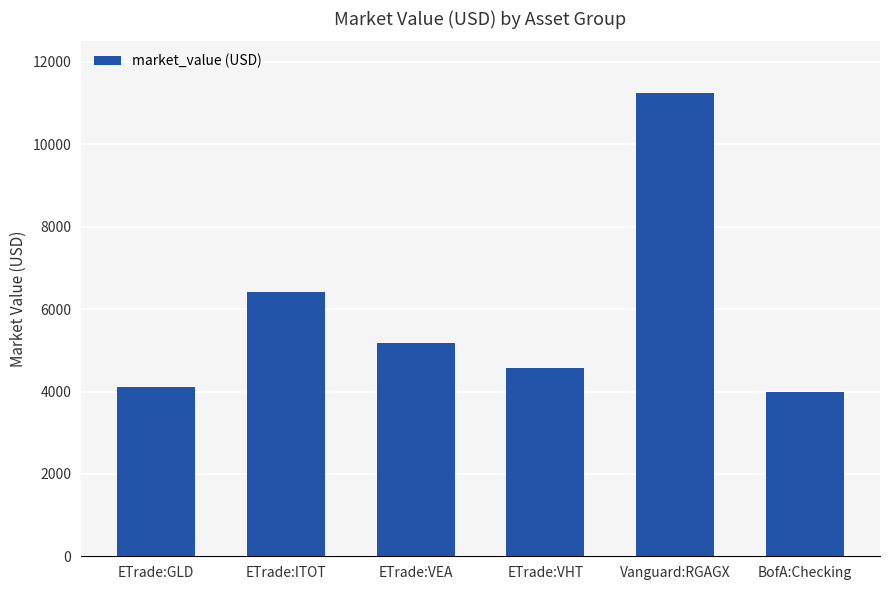

Which category has the lowest value across all series?

BofA:Checking